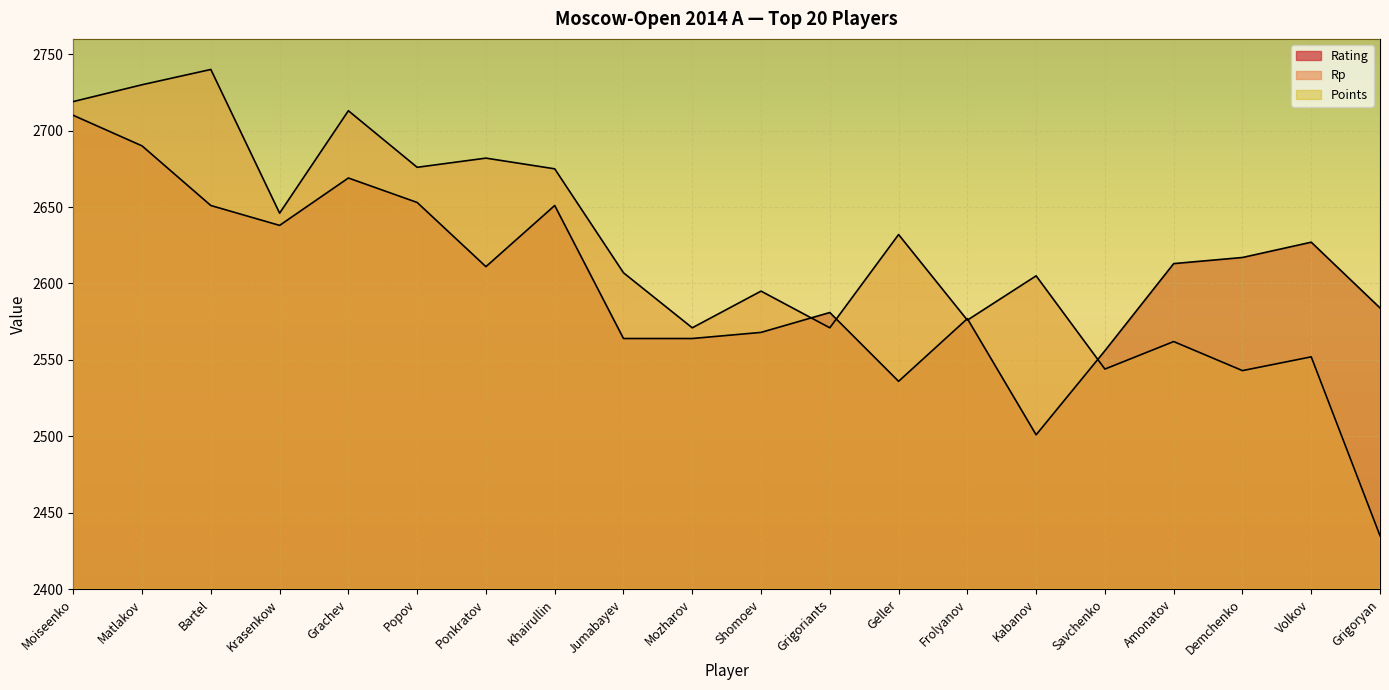

Between Demchenko and Amonatov, which is larger?

Demchenko